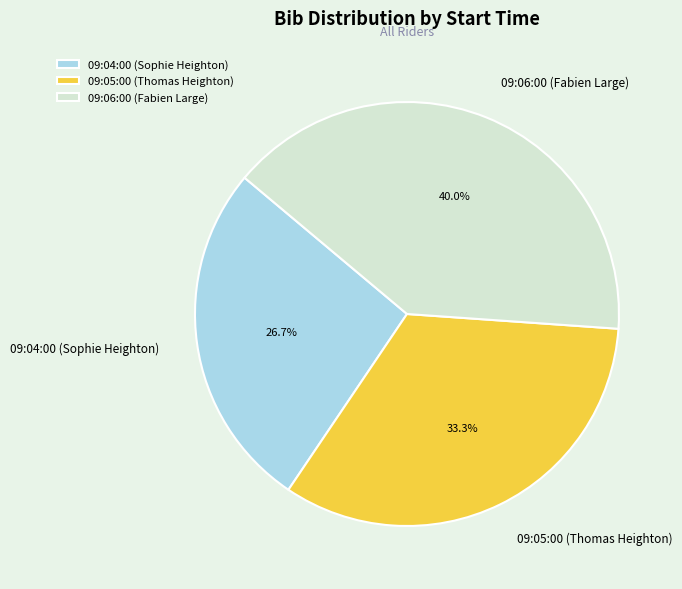

What percentage is NOT represented by 09:06:00 (Fabien Large)?

60.0%